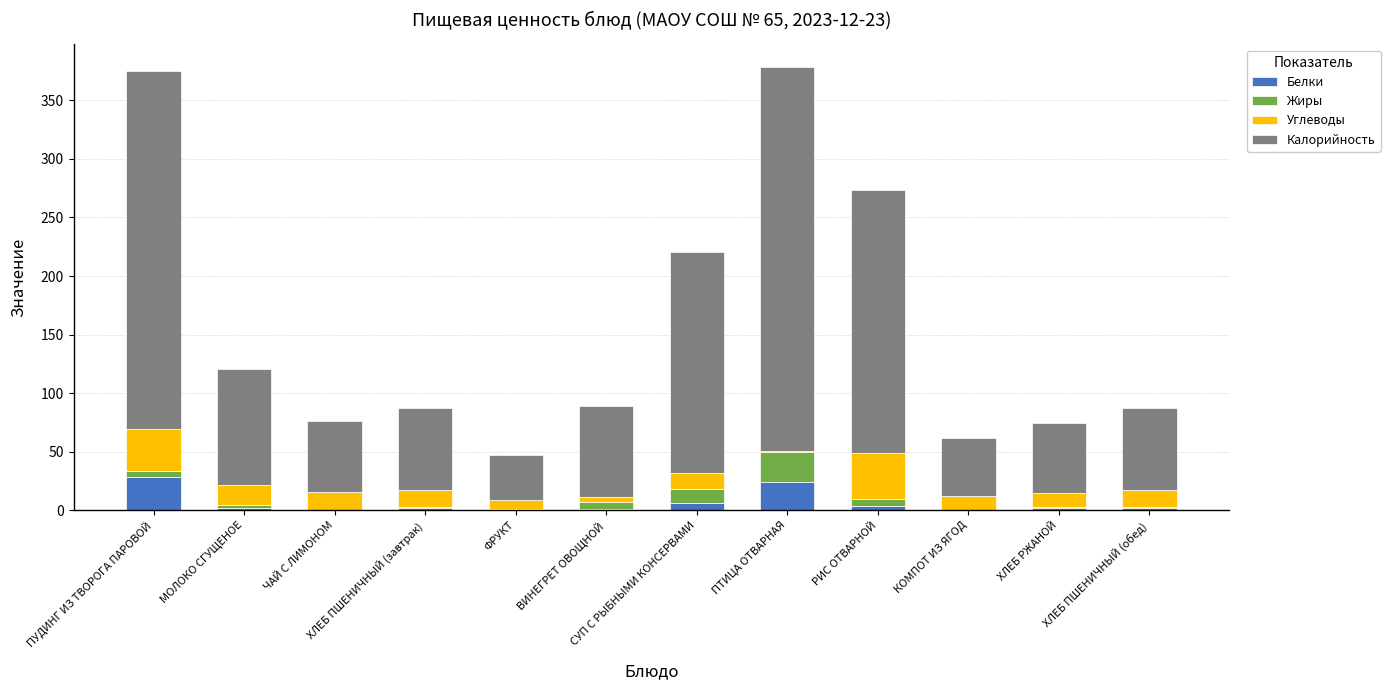

What is the highest value of the Белки series?

28.0